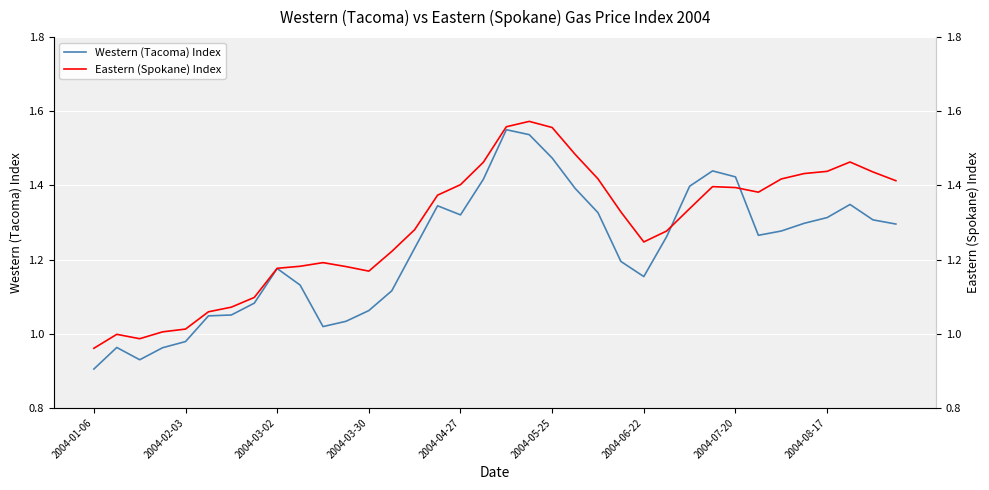

What is the value of the Western (Tacoma) Index point at the 16th from the left?

1.3